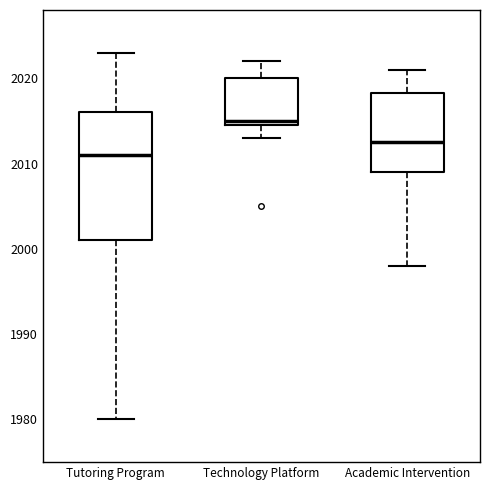

Where is the lower edge of the box for Technology Platform on the y-axis? The values are not printed on the chart, so give them approximately, as read against the axis.

2015